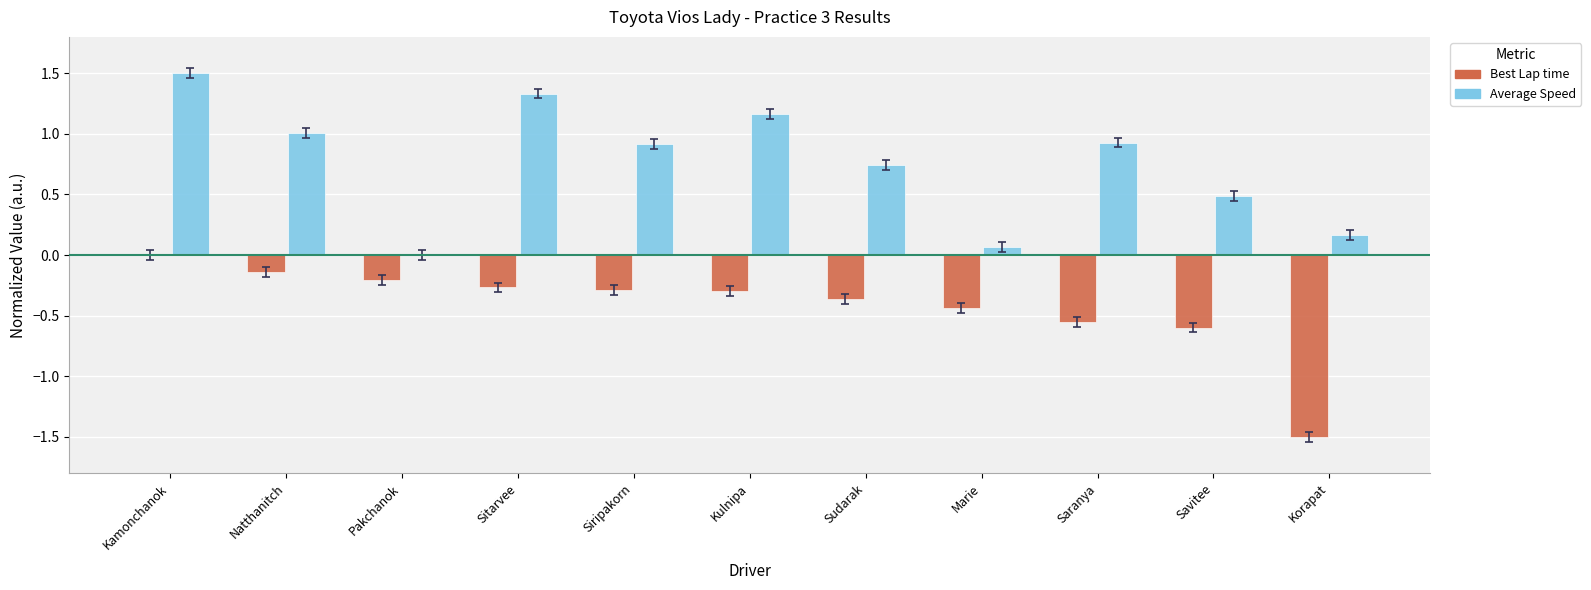

How many series are shown in this chart?

2